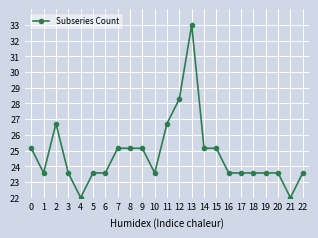

Is this an area chart (filled region under the line)?

No